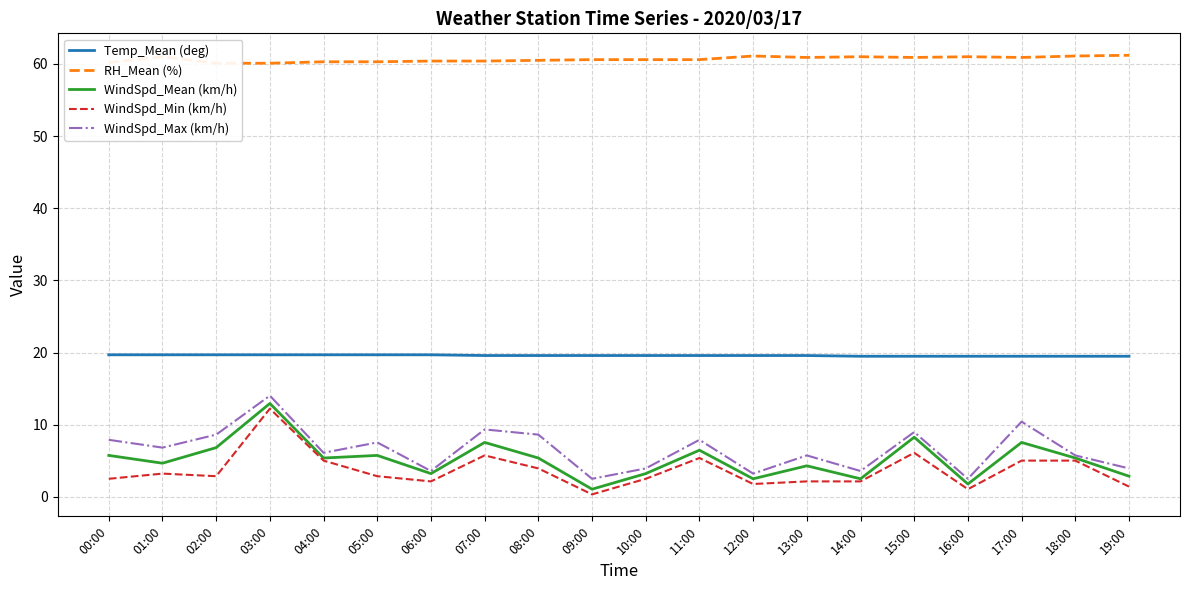

What position from the right is 00:00?

20